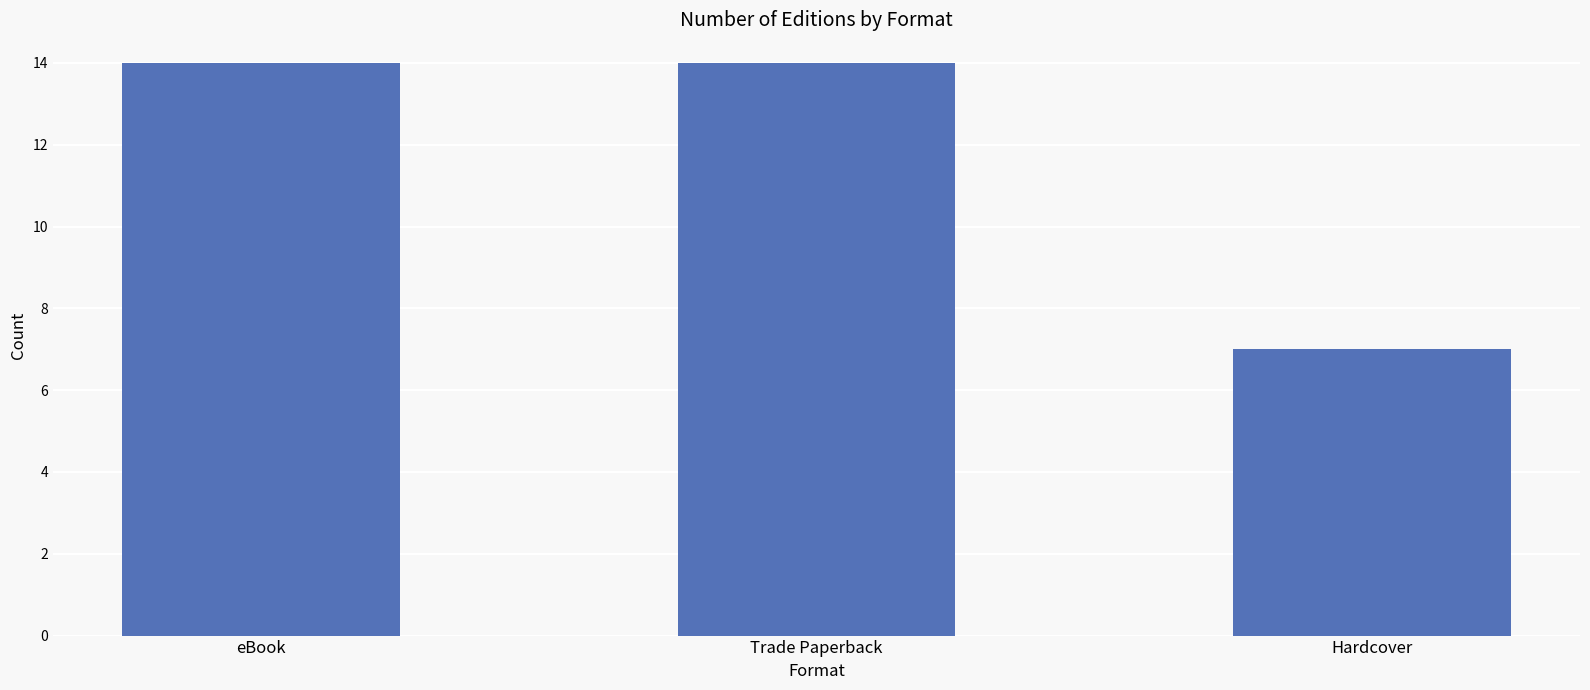

What position from the right is Trade Paperback?

2